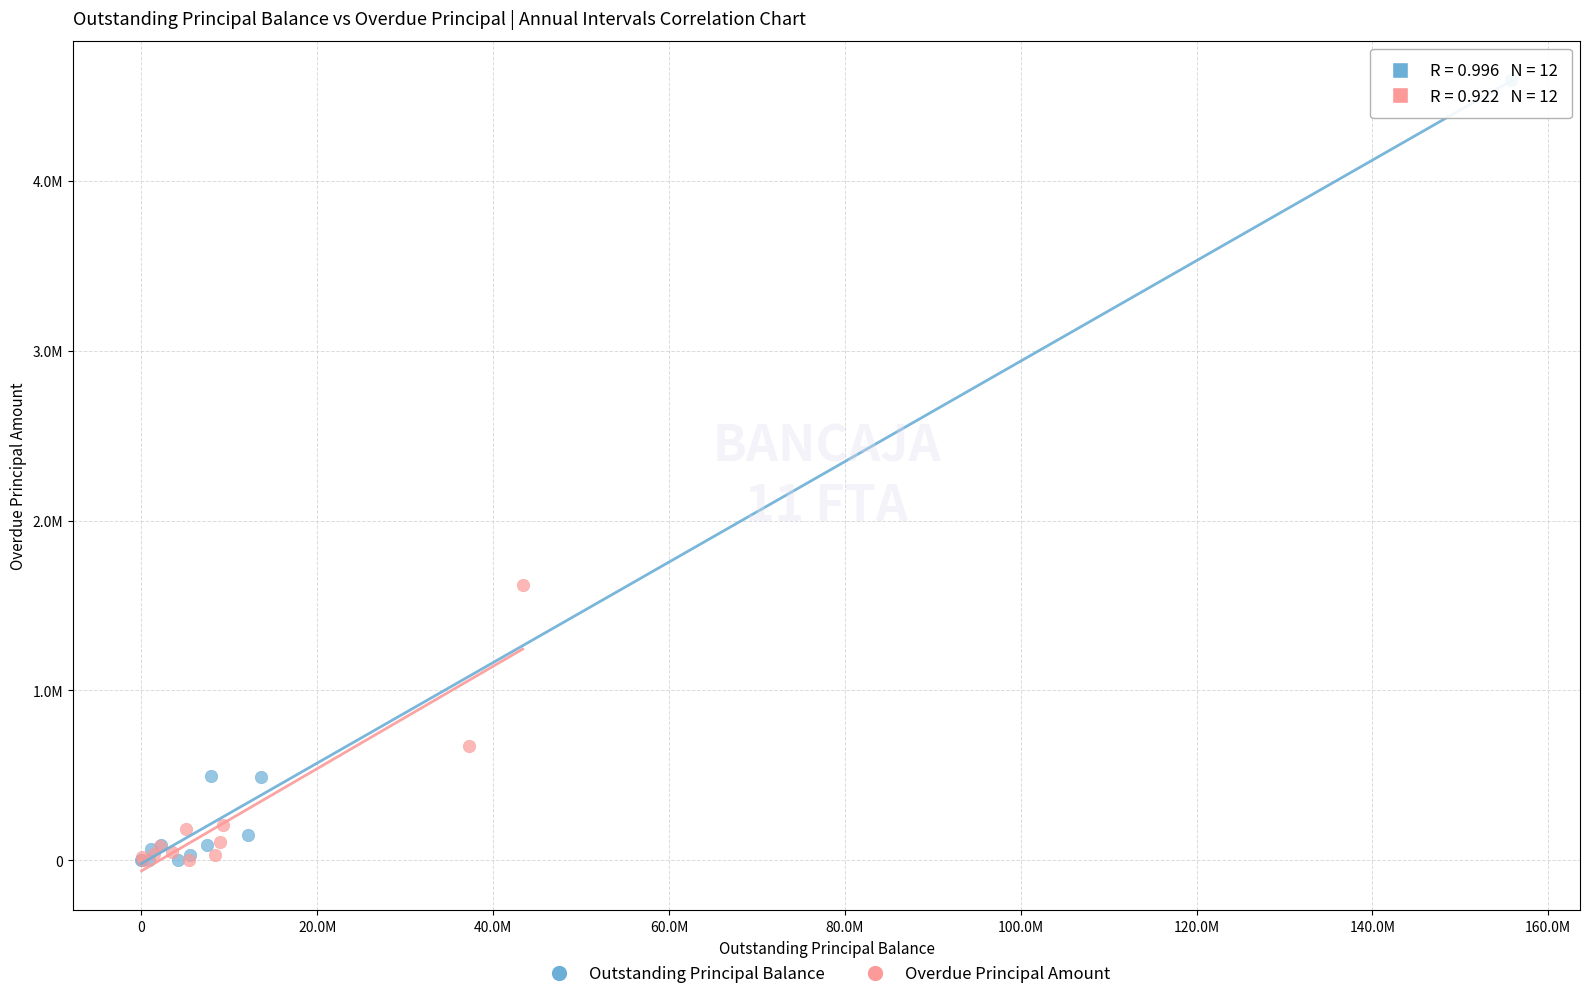

What are all the series names shown in the legend?

Outstanding Principal Balance, Overdue Principal Amount